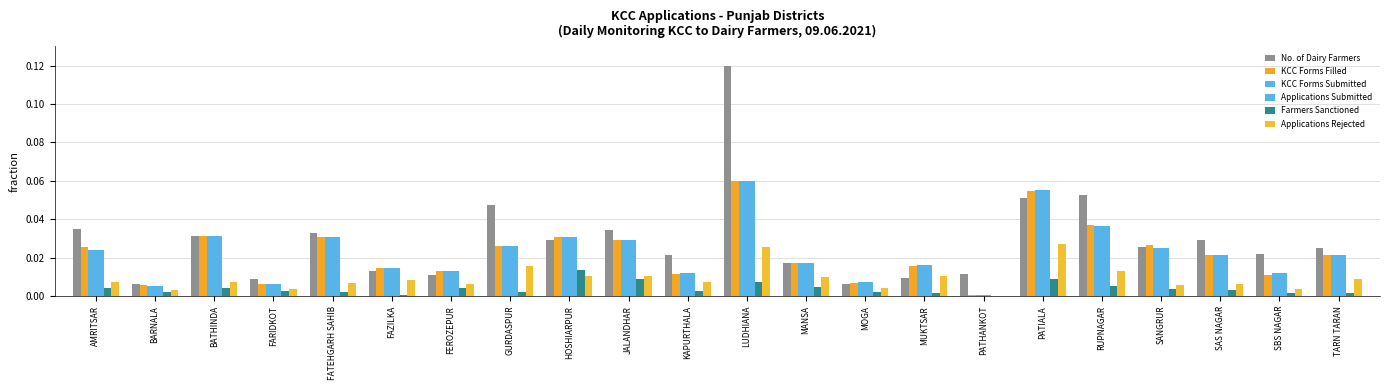

True or false: KCC Forms Filled has a value of 0.0 at KAPURTHALA.

True